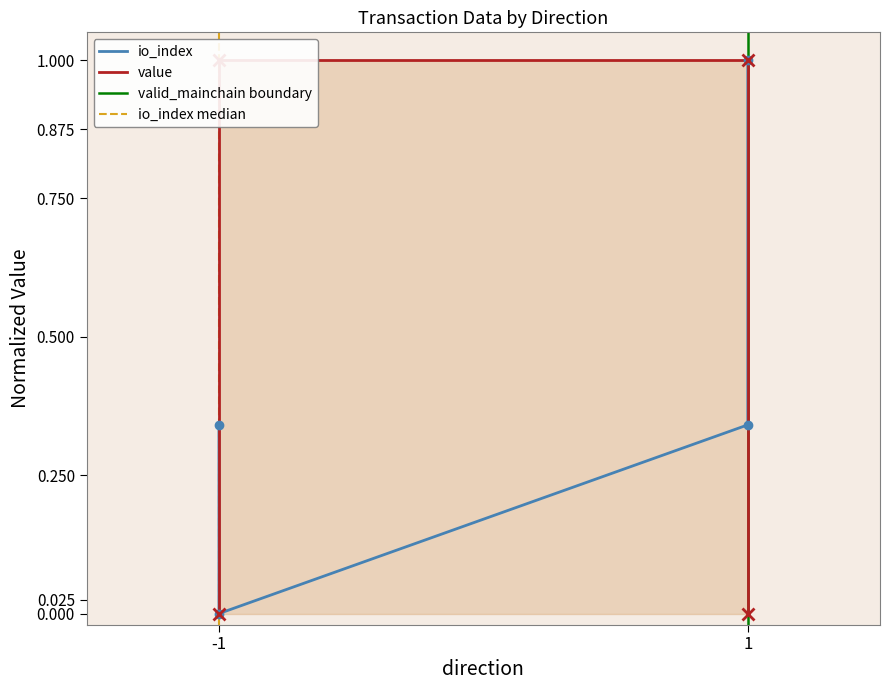

How many values in value are above zero?

2